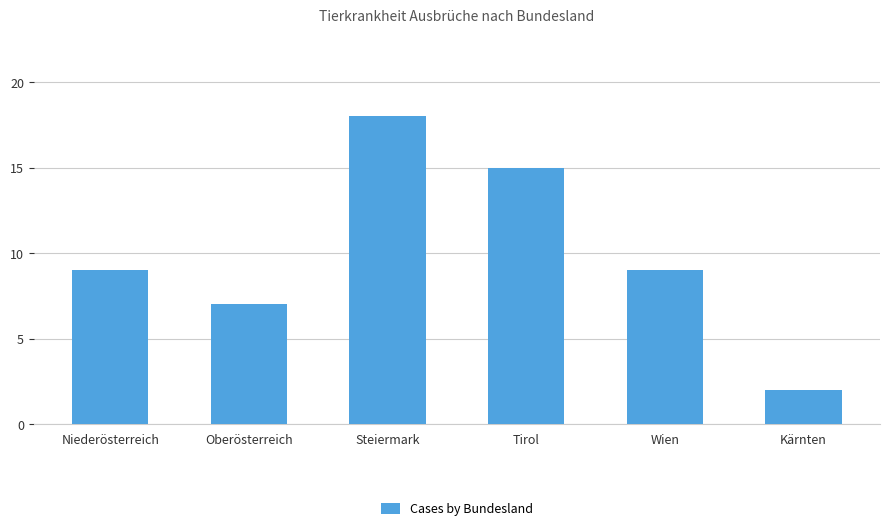

What is the approximate value at Steiermark?

18